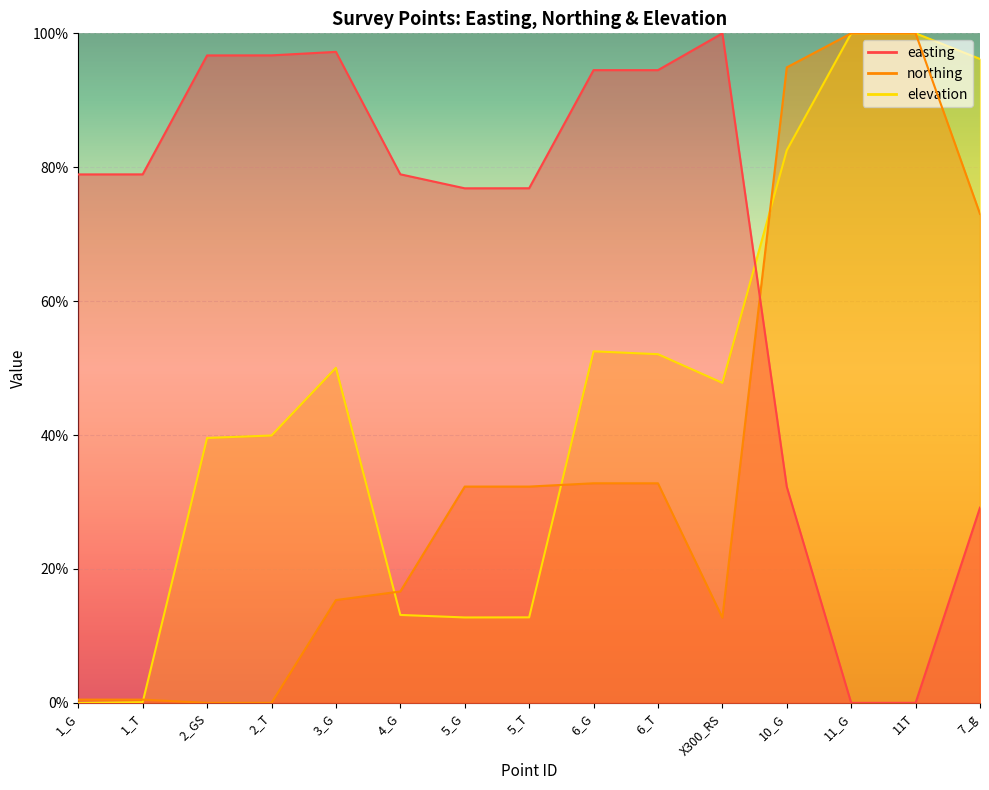

True or false: easting has more than 1 interior local peaks.

True